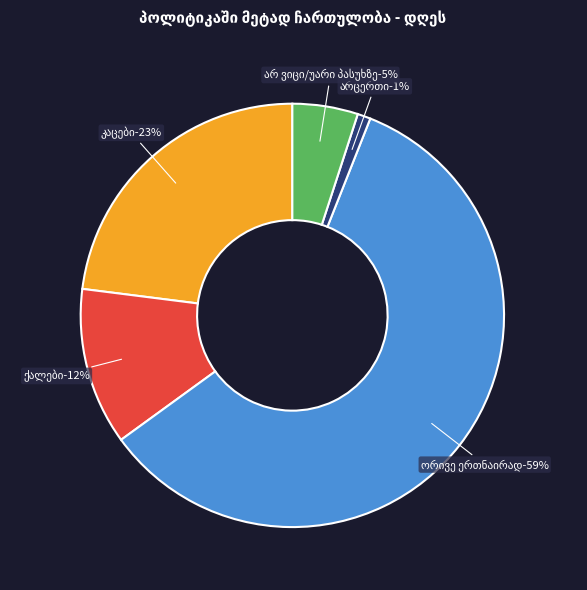

True or false: ორივე ერთნაირად accounts for 59% of the total.

True